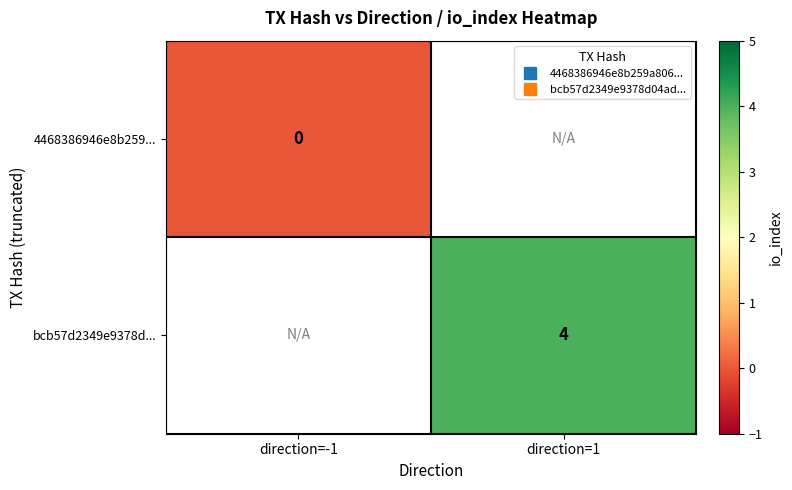

Rank the series at direction=-1 from lowest to highest value.

4468386946e8b259..., bcb57d2349e9378d...